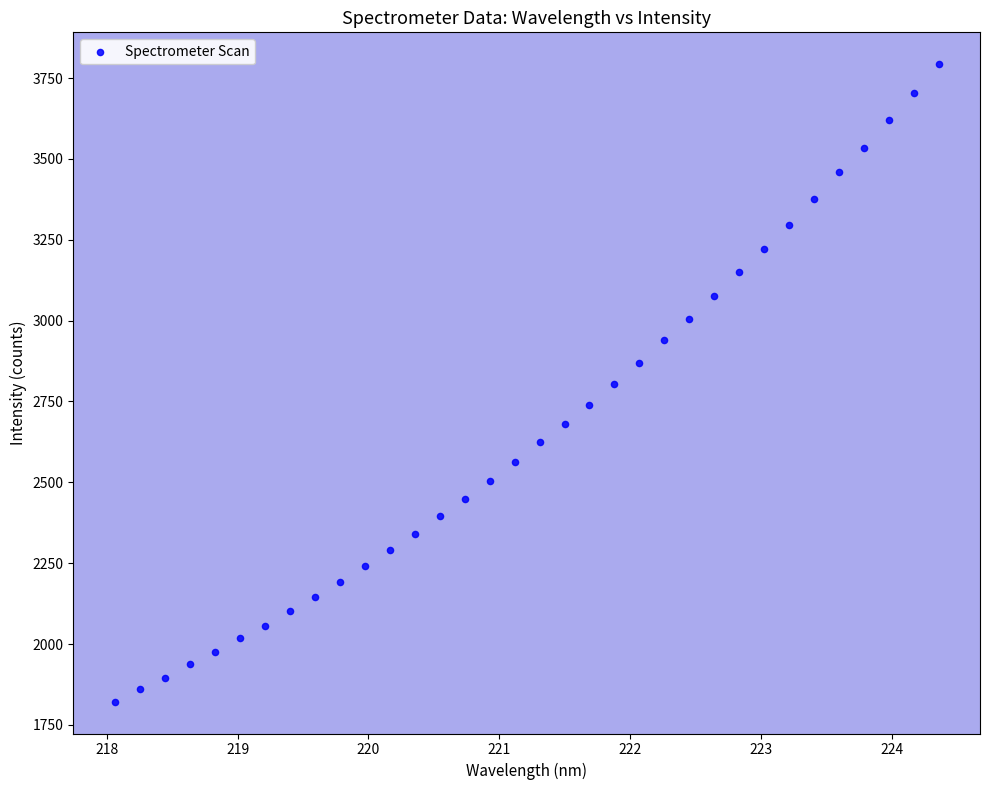

What is the range of X values (max minus min)?

6.3